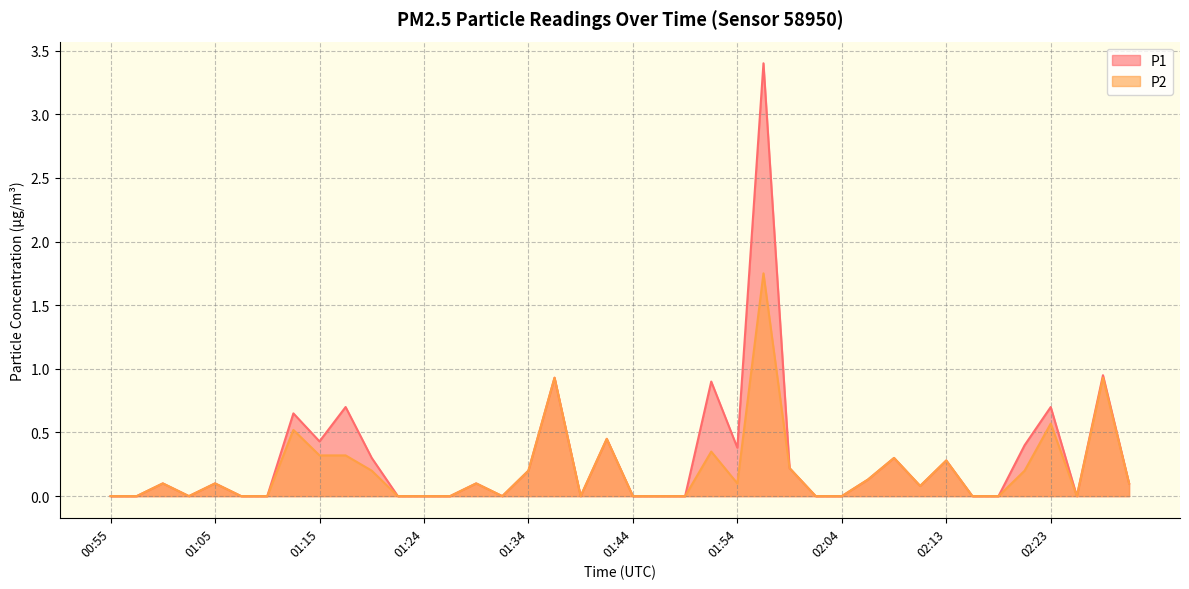

What is the label of the 5th point from the left?

01:05